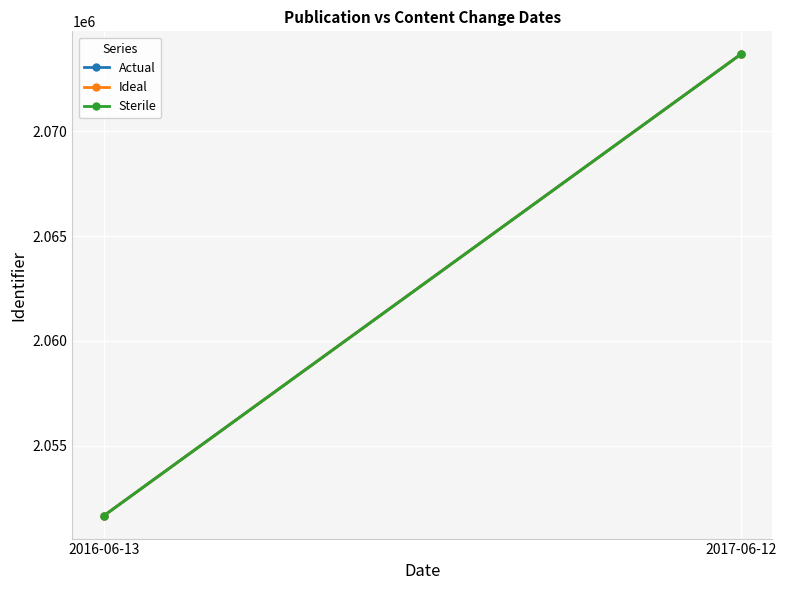

The value of Sterile at 2016-06-13 is 2051657. True or false?

True